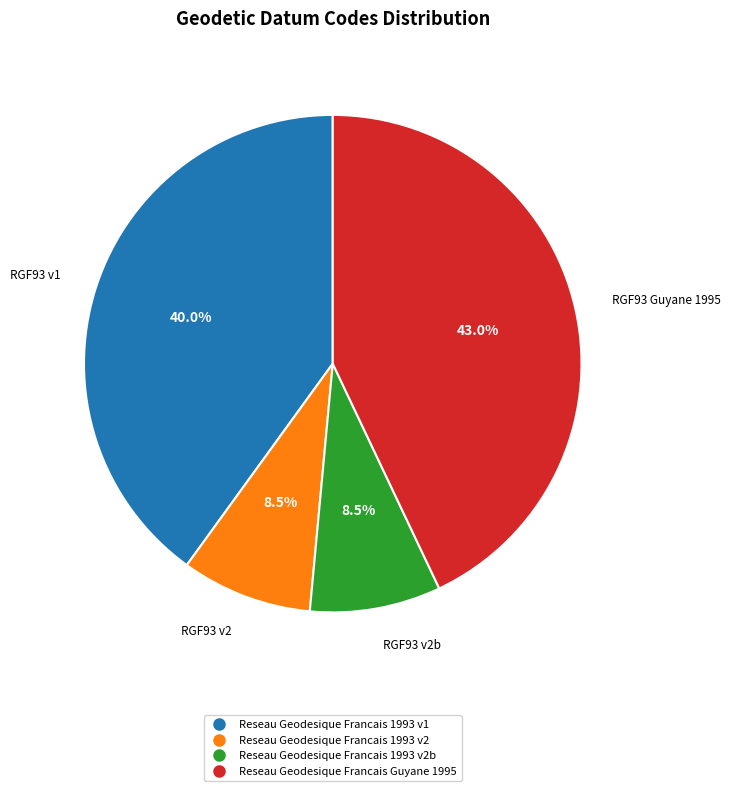

Is there any slice that represents more than half of the pie?

No